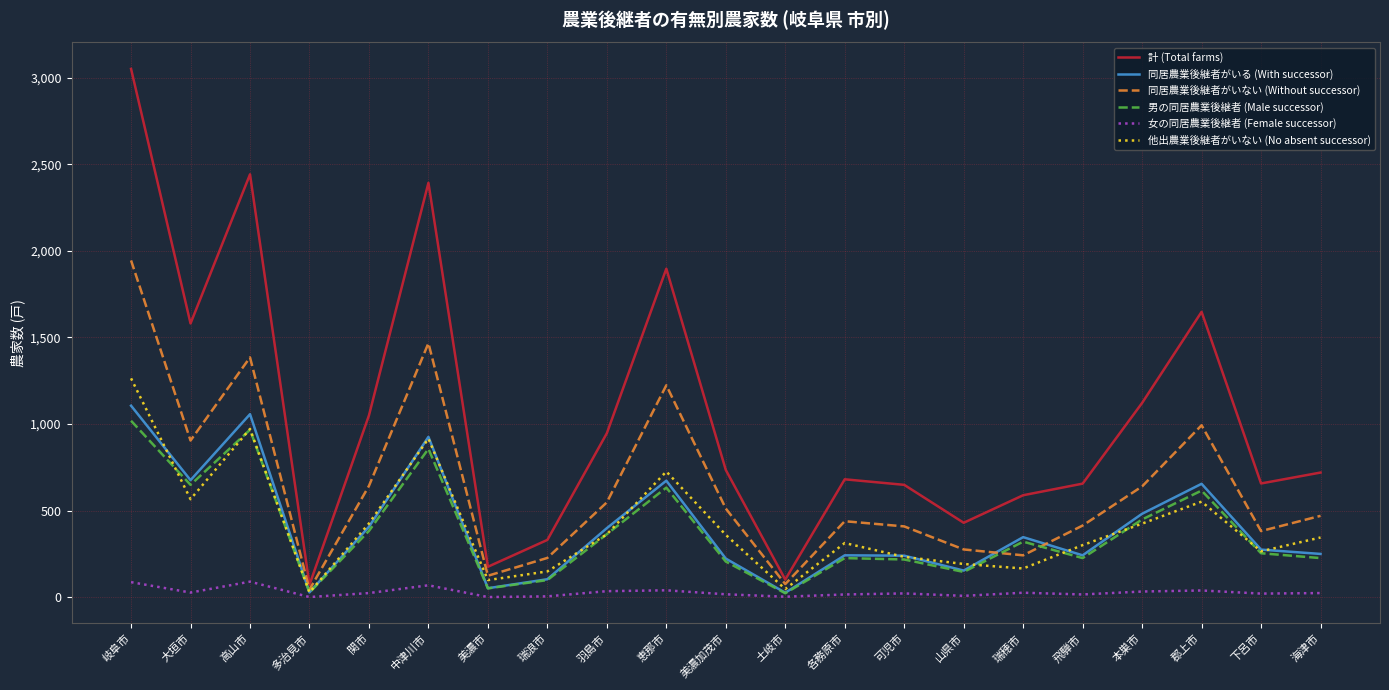

True or false: 他出農業後継者がいない (No absent successor) has a value of 453 at 海津市.

False